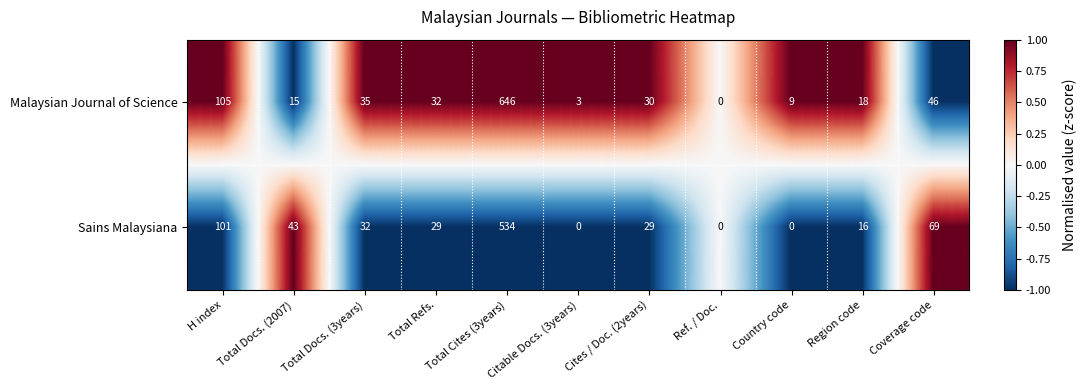

What is the total value across all series at Total Cites (3years)?

1180